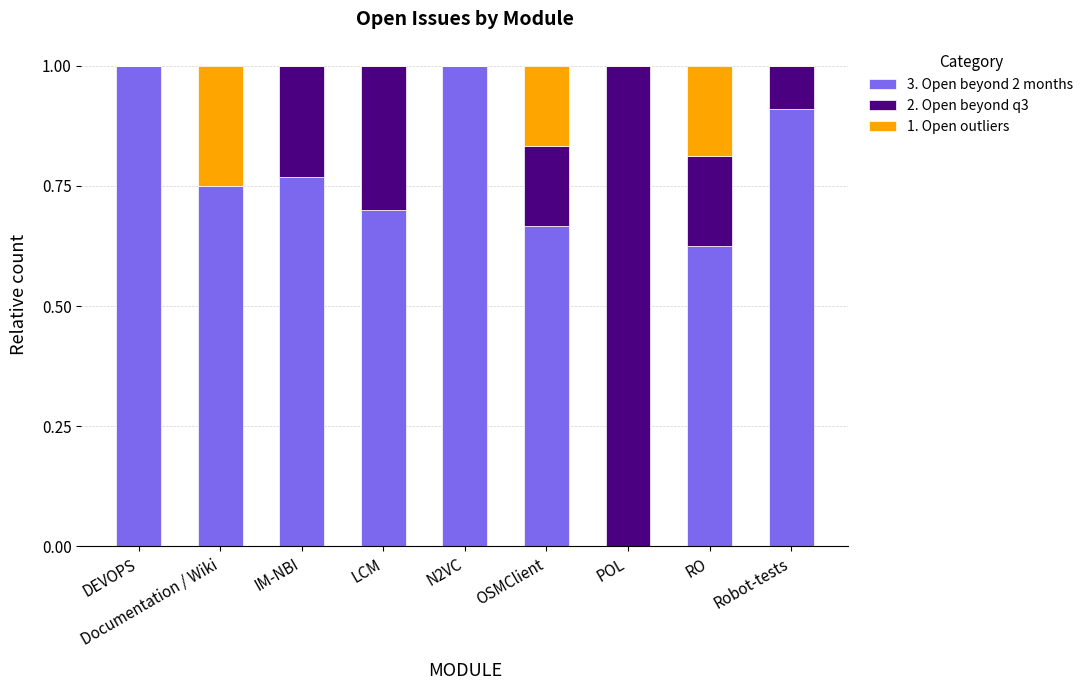

What is the maximum value for 3. Open beyond 2 months?

1.0